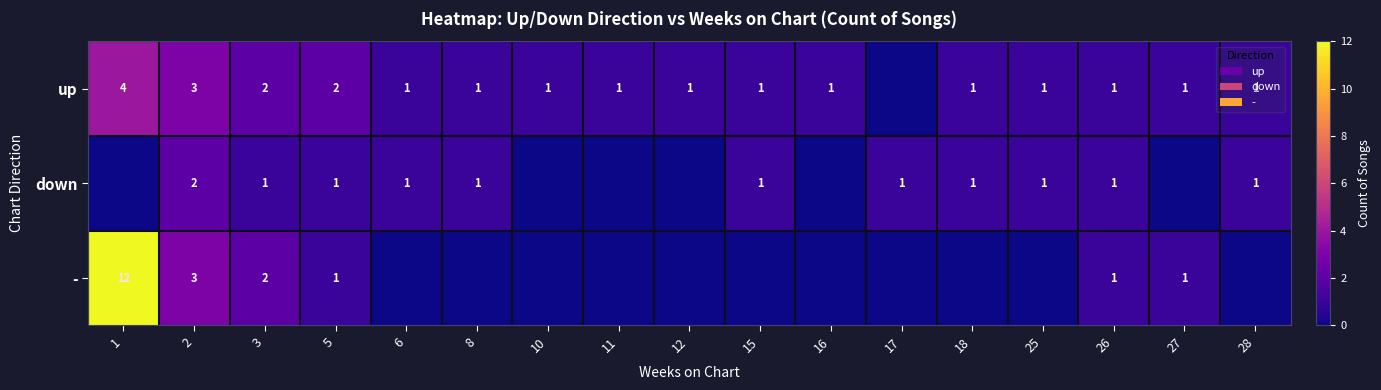

Is it true that - equals 12 at 1?

True